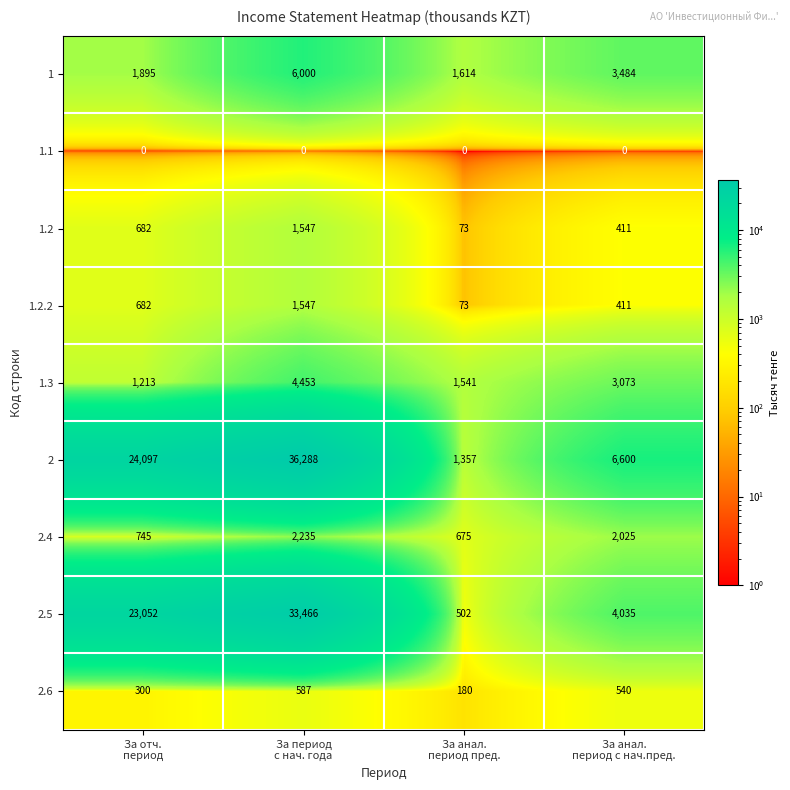

Count the 1.3 values in the range 1541 to 4453.

3